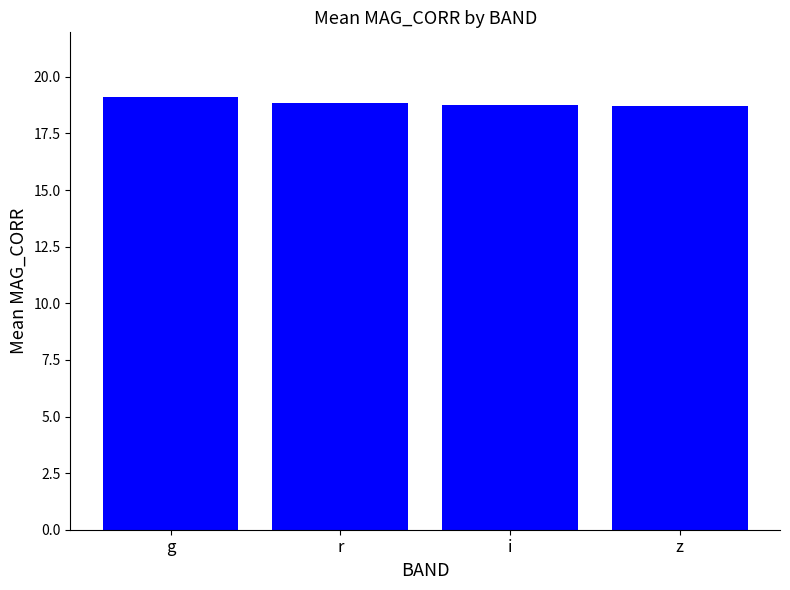

What is the average value?

18.8